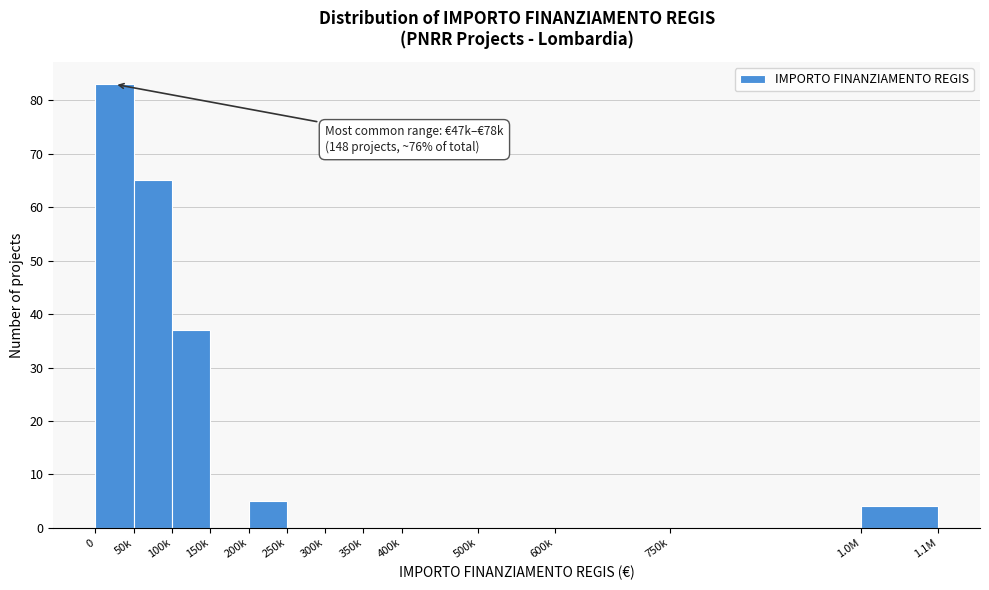

Reading left to right, extract all data points from this chart.

0=83	50k=65	100k=37	150k=0	200k=5	250k=0	300k=0	350k=0	400k=0	500k=0	600k=0	750k=0	1.0M=4